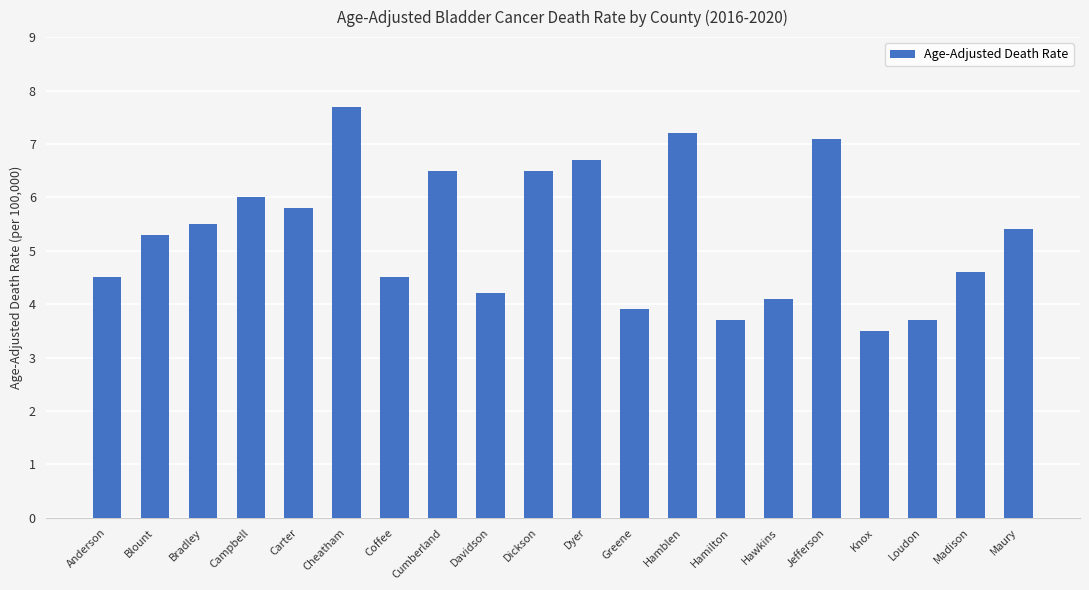

Reading left to right, what are all the values shown in this chart?

Anderson=4.5	Blount=5.3	Bradley=5.5	Campbell=6.0	Carter=5.8	Cheatham=7.7	Coffee=4.5	Cumberland=6.5	Davidson=4.2	Dickson=6.5	Dyer=6.7	Greene=3.9	Hamblen=7.2	Hamilton=3.7	Hawkins=4.1	Jefferson=7.1	Knox=3.5	Loudon=3.7	Madison=4.6	Maury=5.4